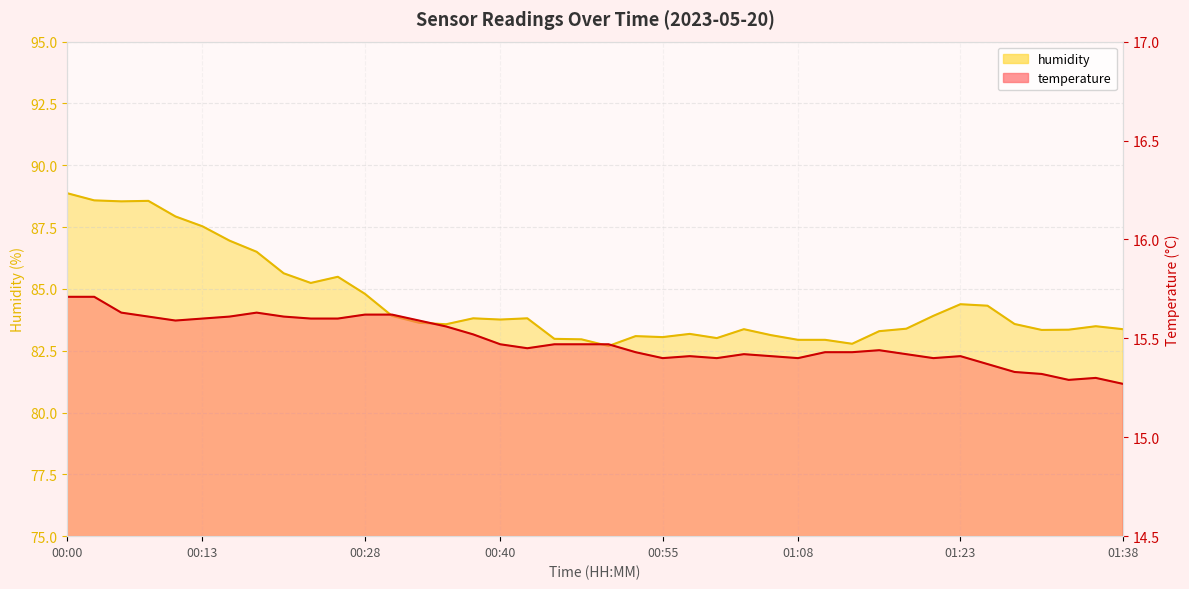

True or false: temperature and humidity intersect in this chart.

False